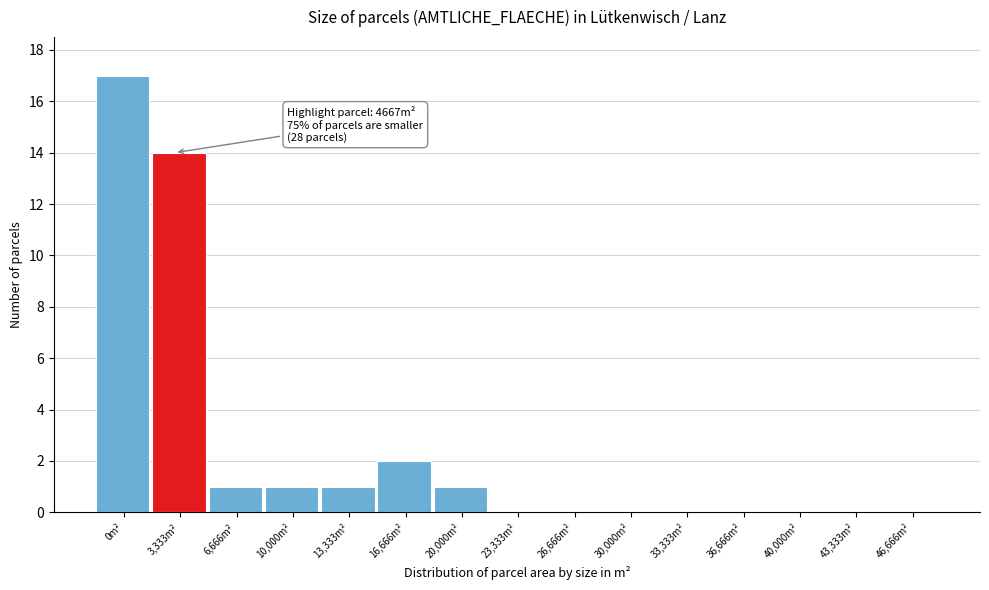

Reading left to right, transcribe all the data shown in this chart.

0m²=17	3,333m²=14	6,666m²=1	10,000m²=1	13,333m²=1	16,666m²=2	20,000m²=1	23,333m²=0	26,666m²=0	30,000m²=0	33,333m²=0	36,666m²=0	40,000m²=0	43,333m²=0	46,666m²=0